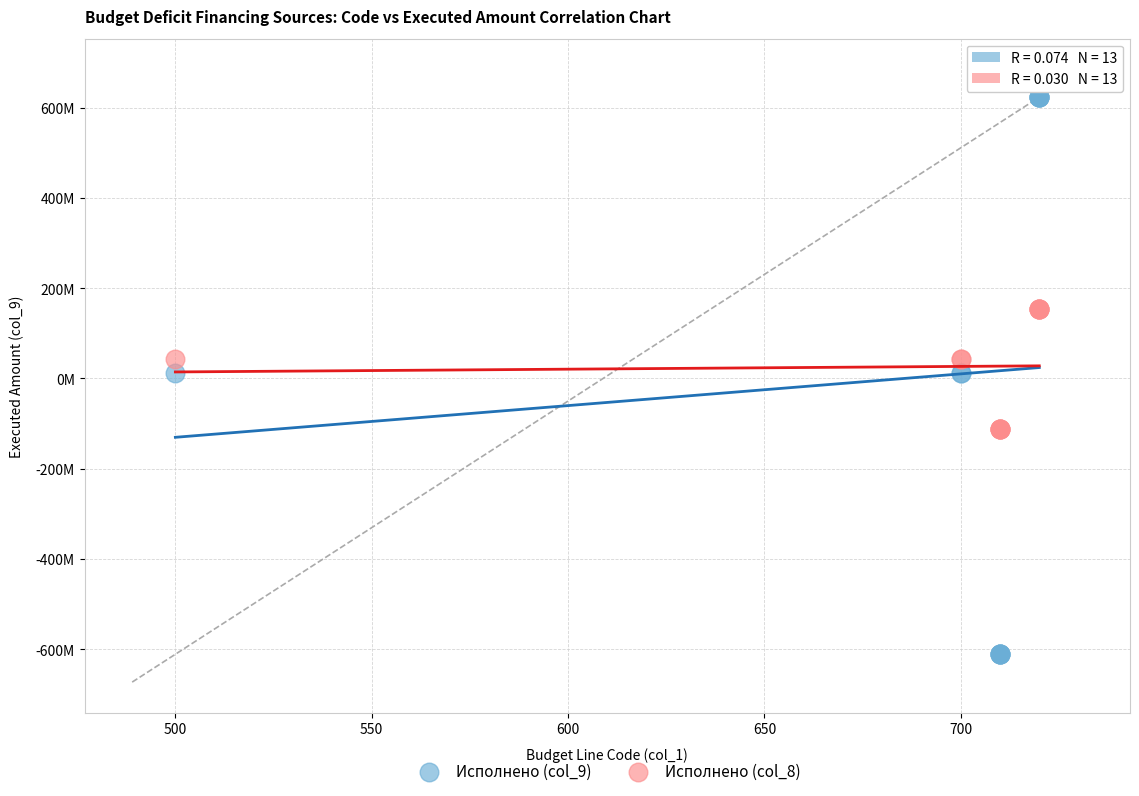

What are all the series names shown in the legend?

Исполнено (col_9), Исполнено (col_8)